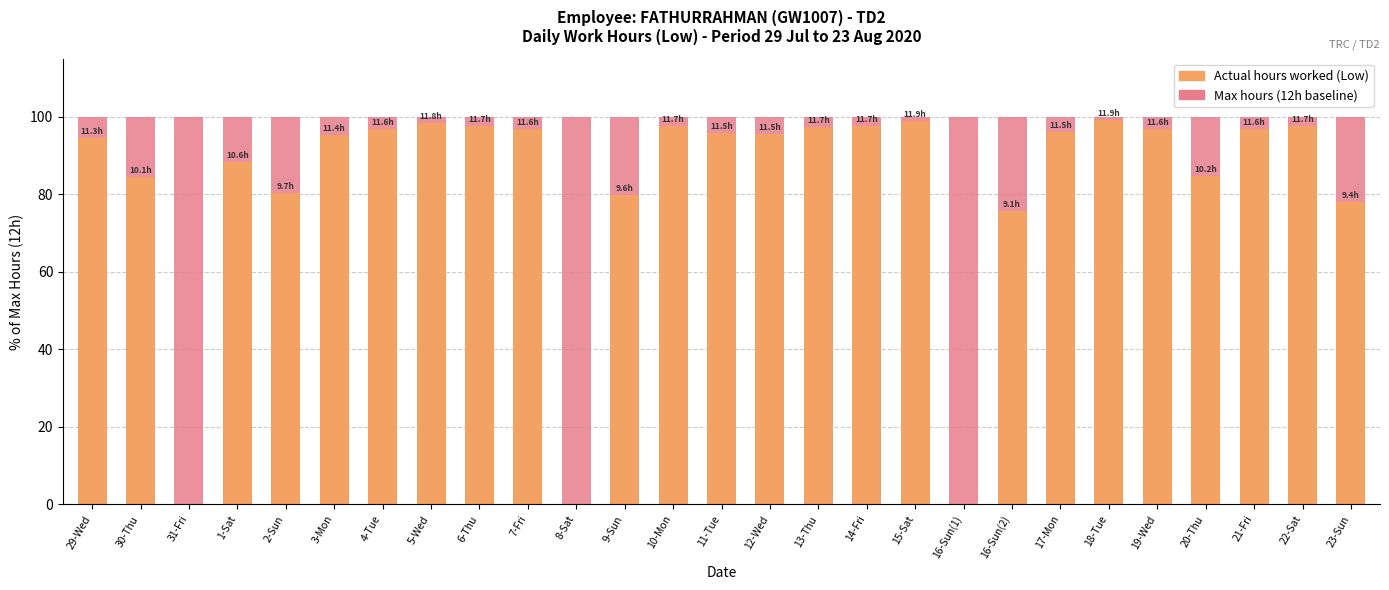

List the series in order of their peak value, lowest first.

Actual hours worked (Low), Max hours (12h baseline)